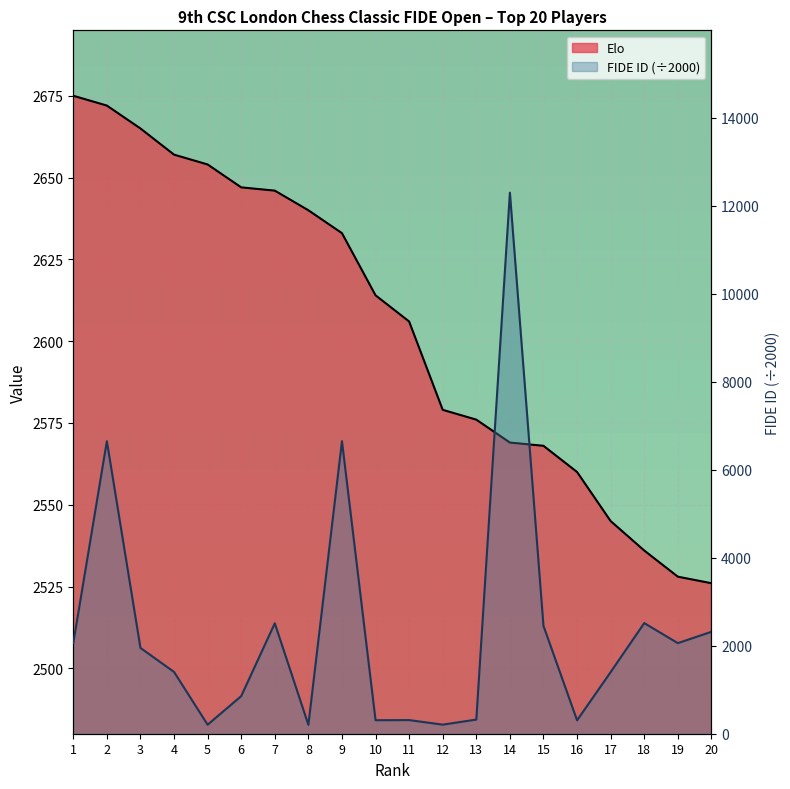

What is the difference between the maximum and minimum values in the Elo series?

149.0